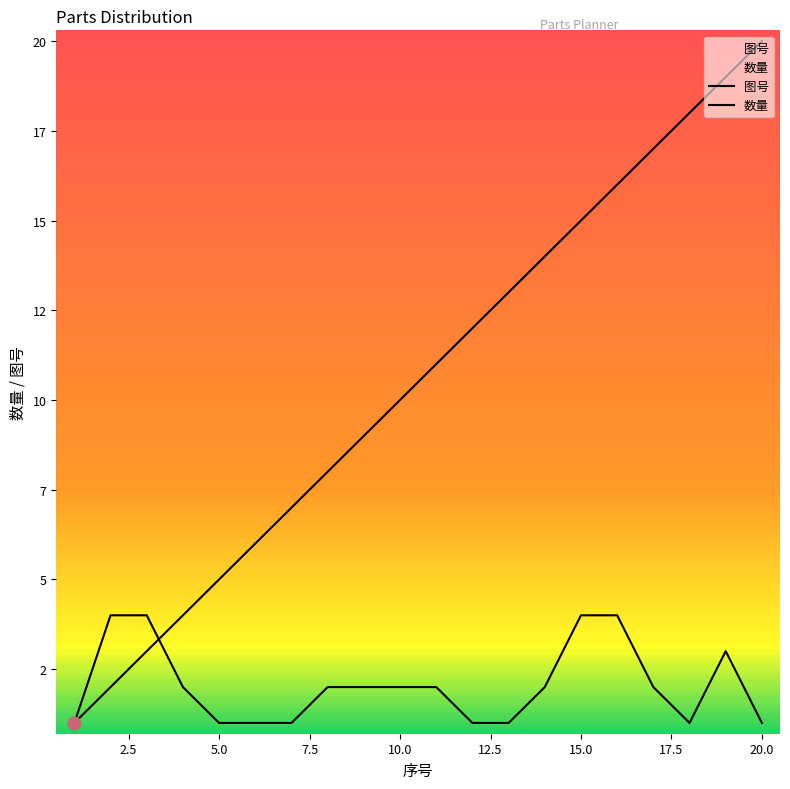

Is the value of 数量 at 0.0 greater than the value of 图号 at 5.0?

No